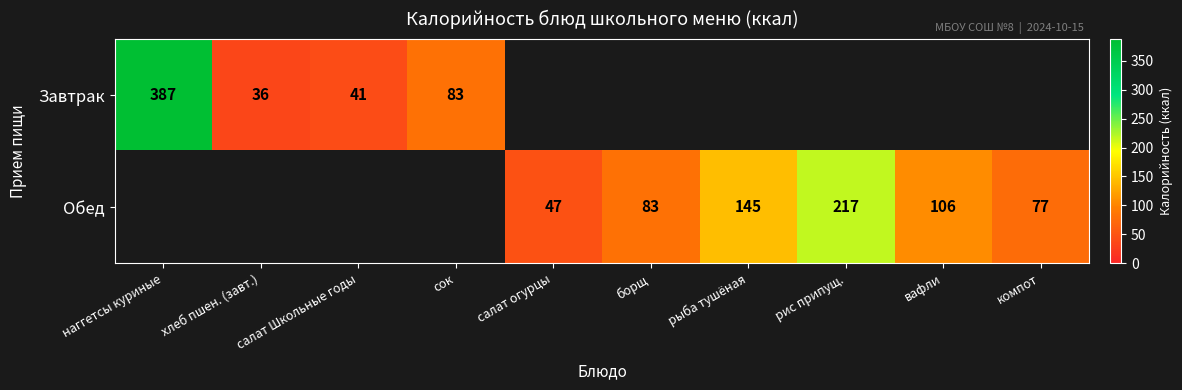

What is the difference between the highest and lowest values at салат огурцы?

47